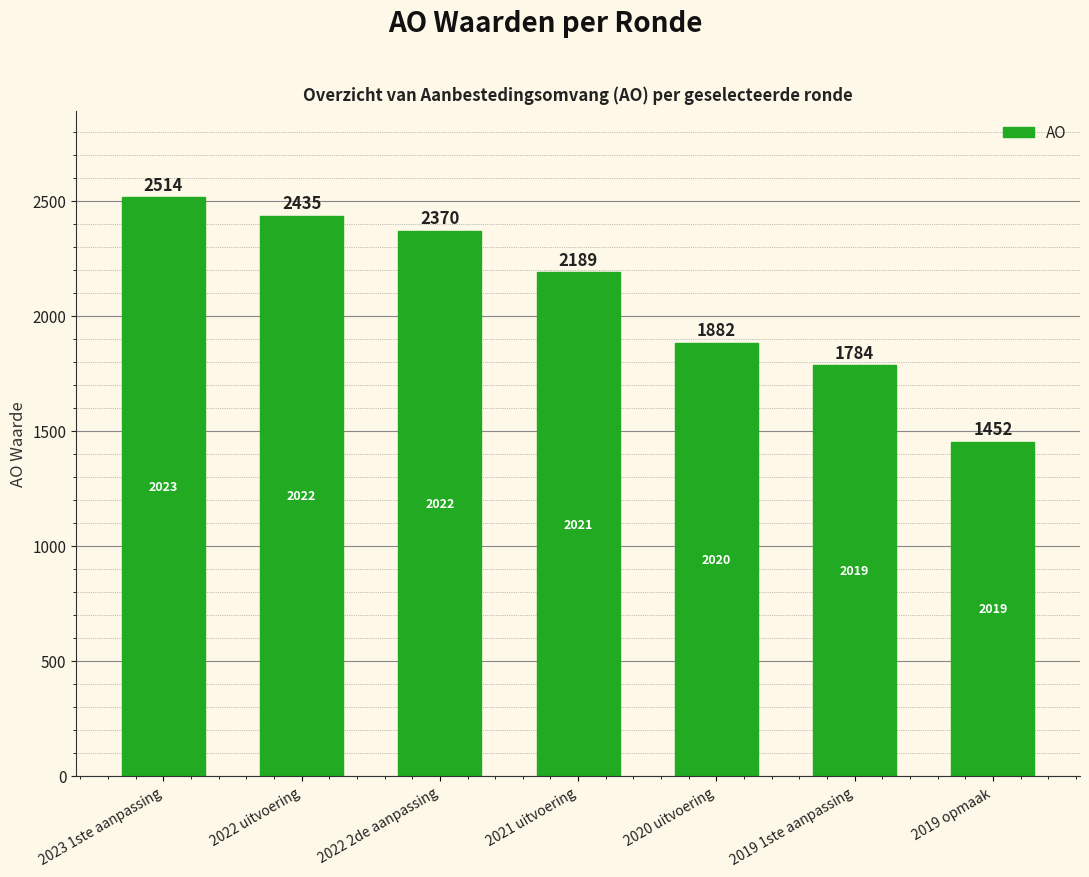

At which category does the chart reach its minimum across all series?

2019 opmaak